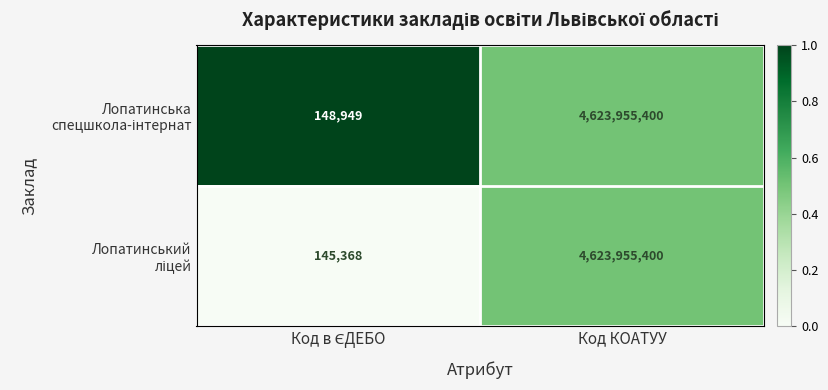

Which label corresponds to the largest value in the chart?

Код КОАТУУ